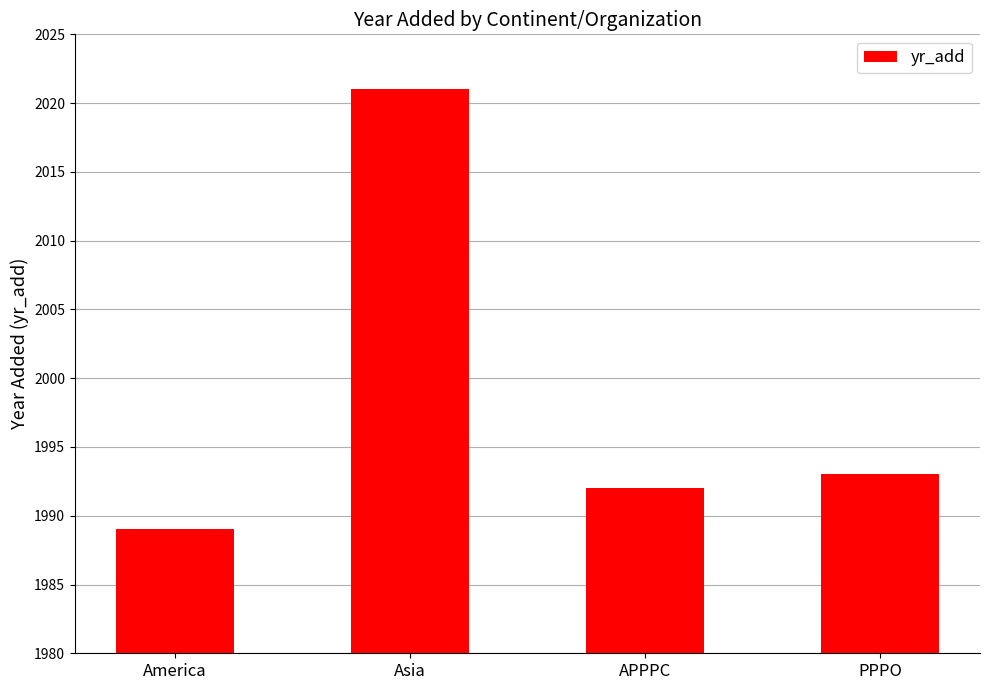

Count the number of data series in this chart.

1